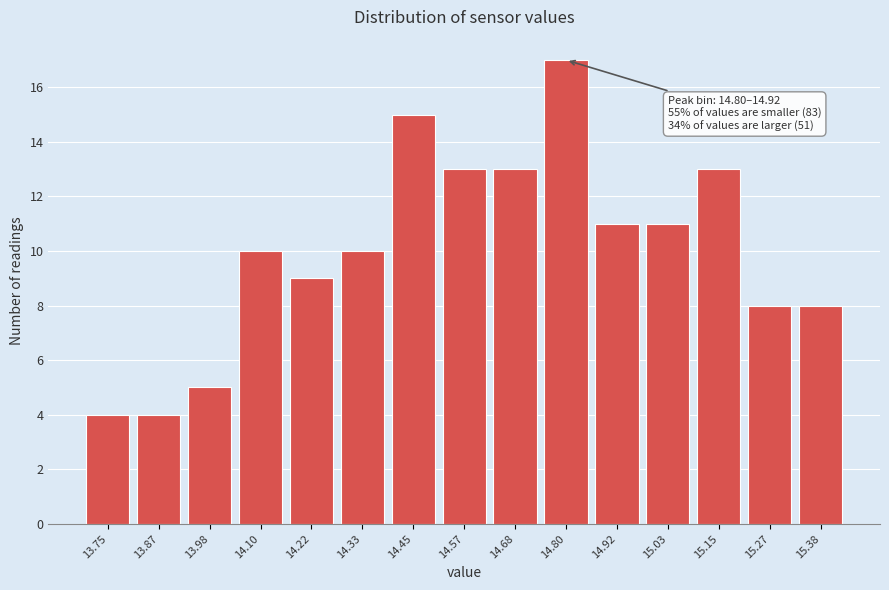

Reading right to left, transcribe all the data shown in this chart.

15.38=8	15.27=8	15.15=13	15.03=11	14.92=11	14.80=17	14.68=13	14.57=13	14.45=15	14.33=10	14.22=9	14.10=10	13.98=5	13.87=4	13.75=4